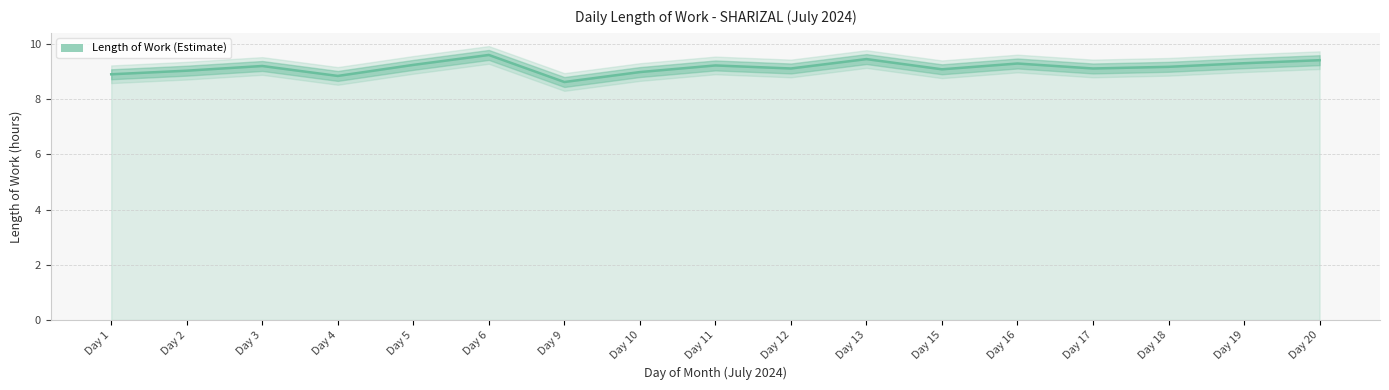

Count the number of values greater than 9.

13